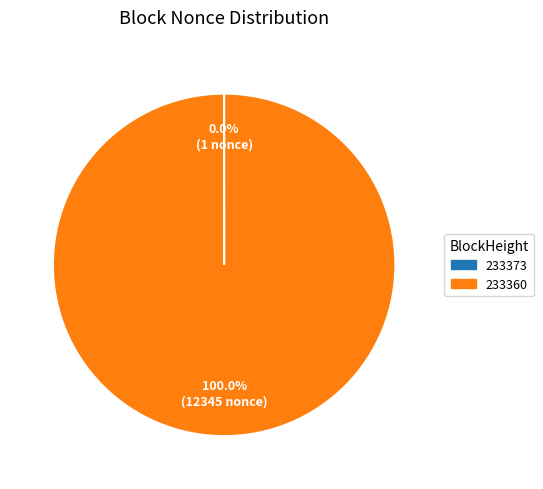

What is the majority slice?

233360